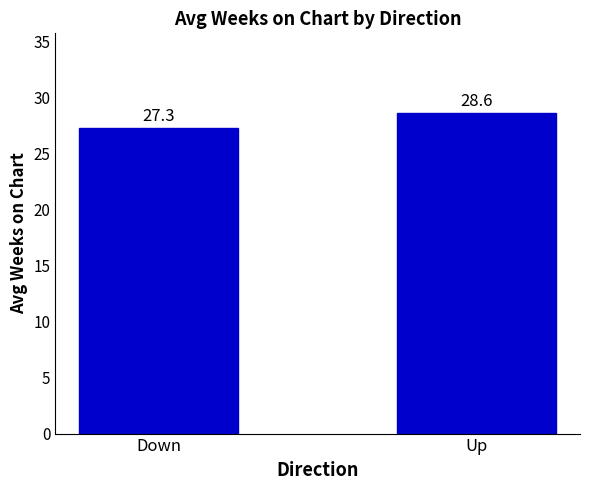

Read the value at Down.

27.3